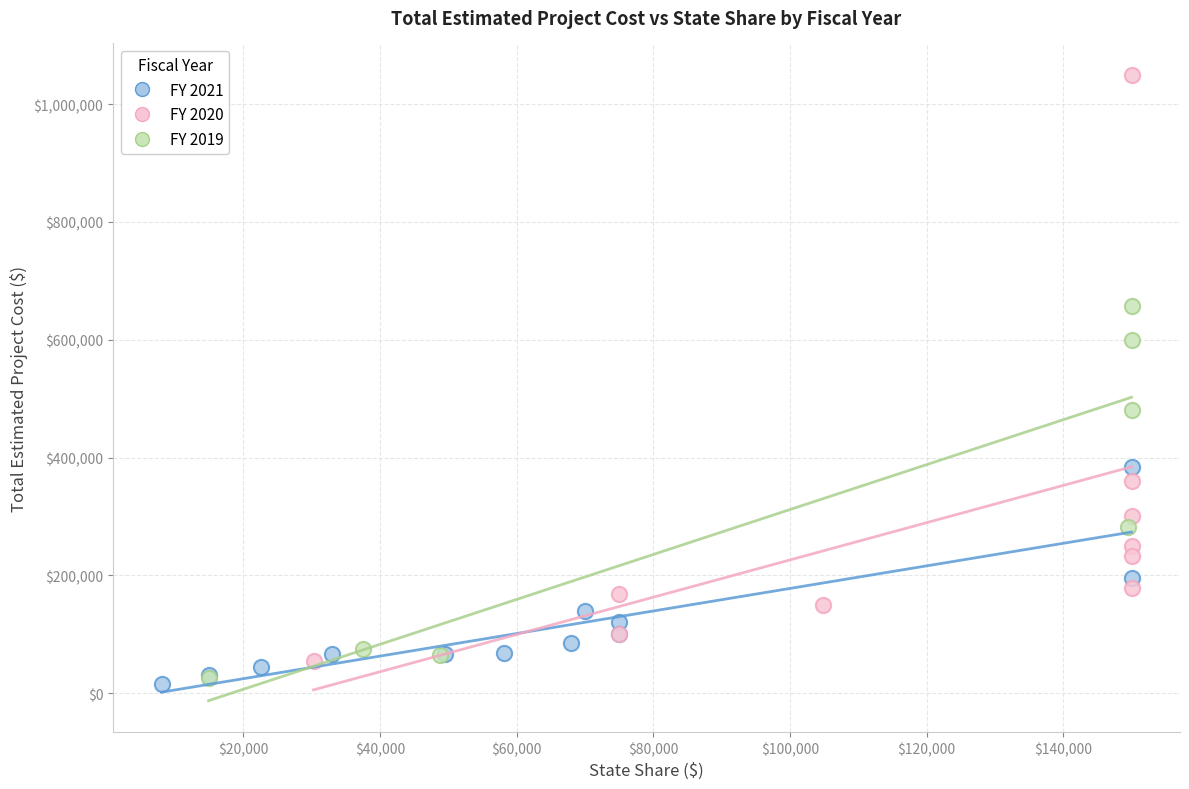

Which series has the widest spread of Y values?

FY 2020